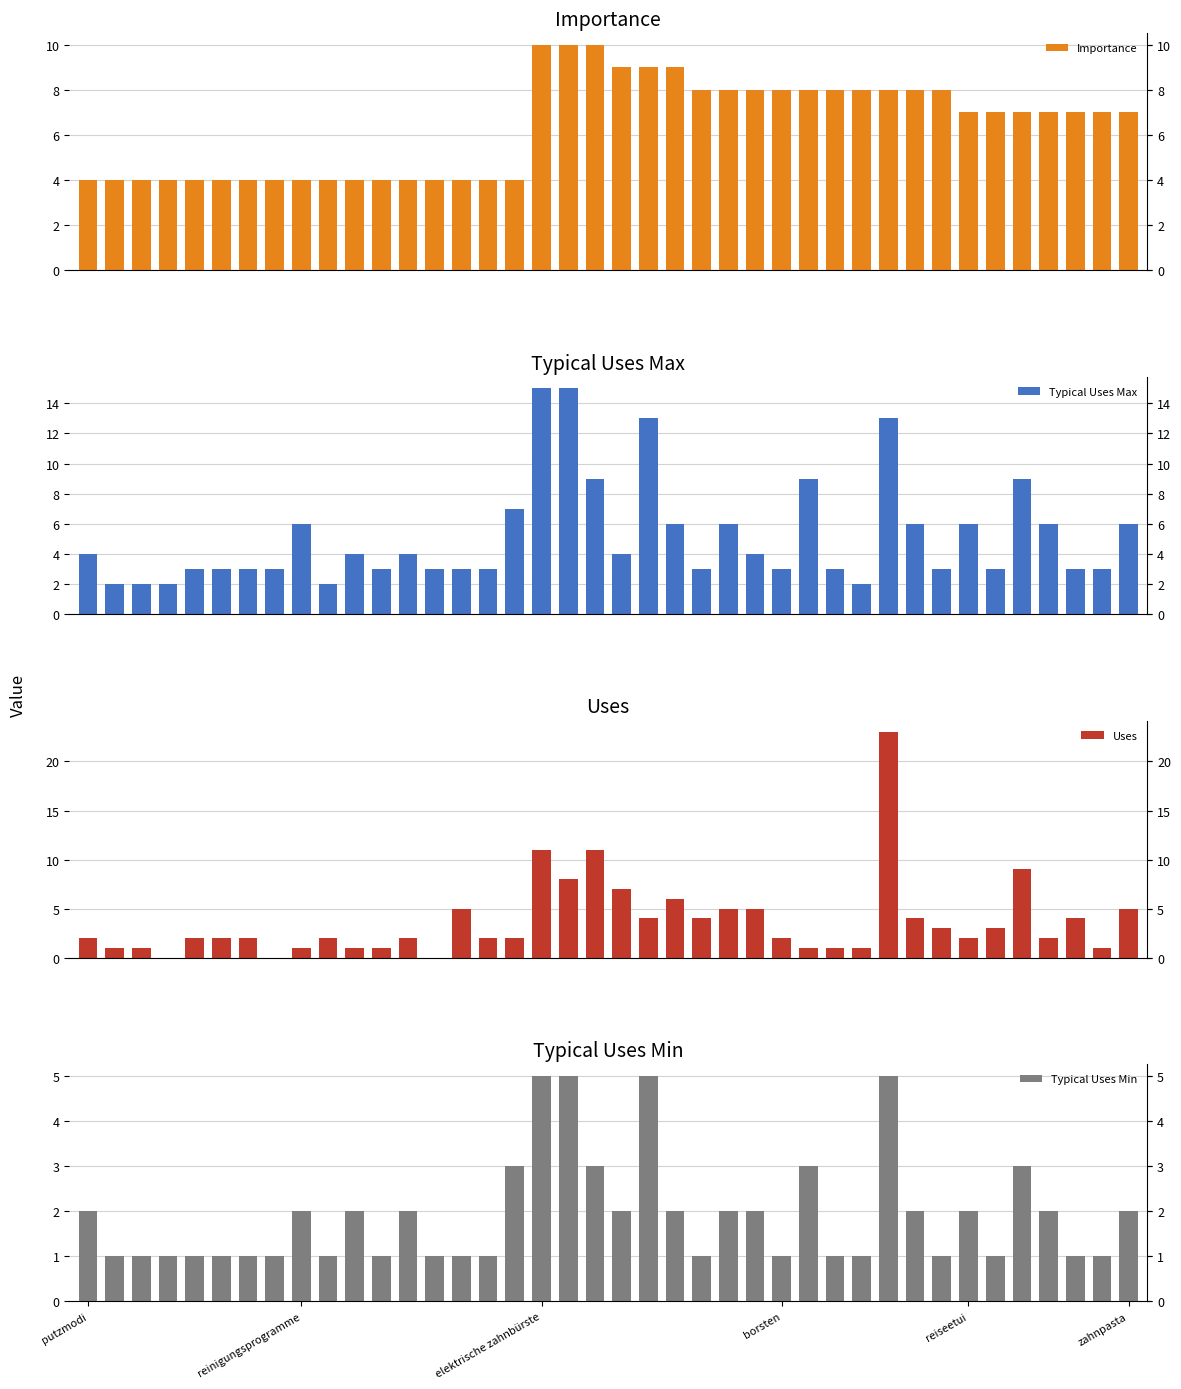

True or false: Typical Uses Min has a value of 1 at 6.

True